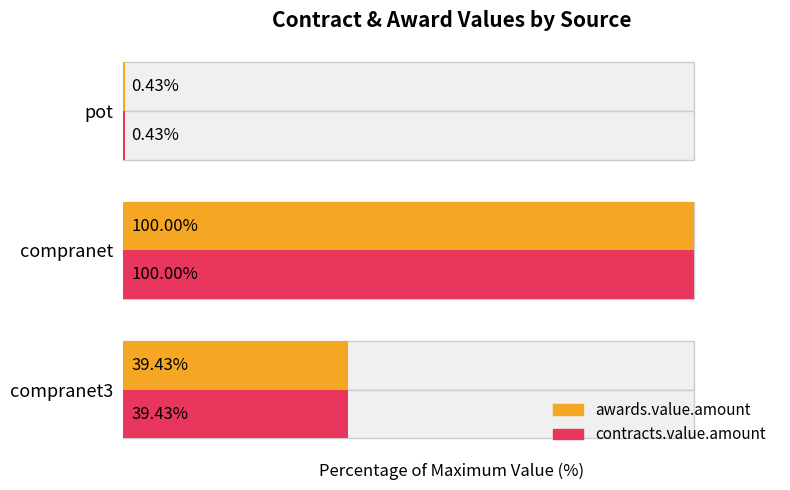

The value of awards.value.amount at compranet is 100.0. True or false?

True